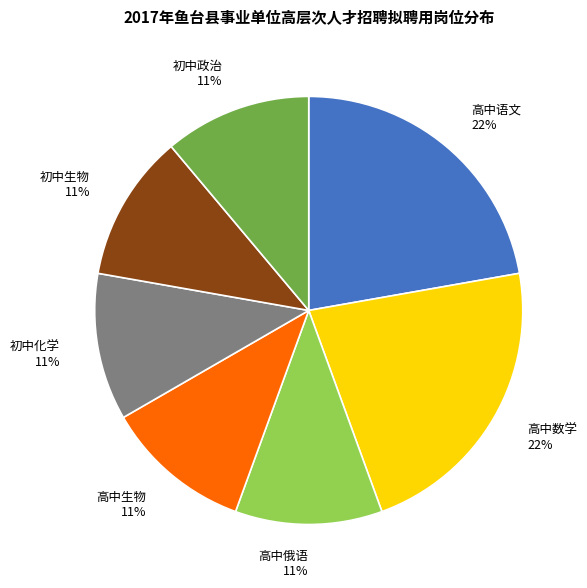

What percentage is the 初中生物 slice, to the nearest percent?

11%